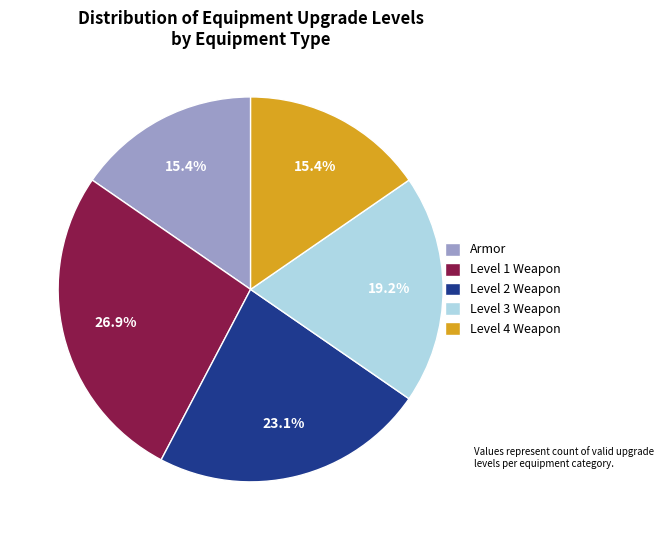

What percentage is the Level 1 Weapon slice, to the nearest percent?

27%